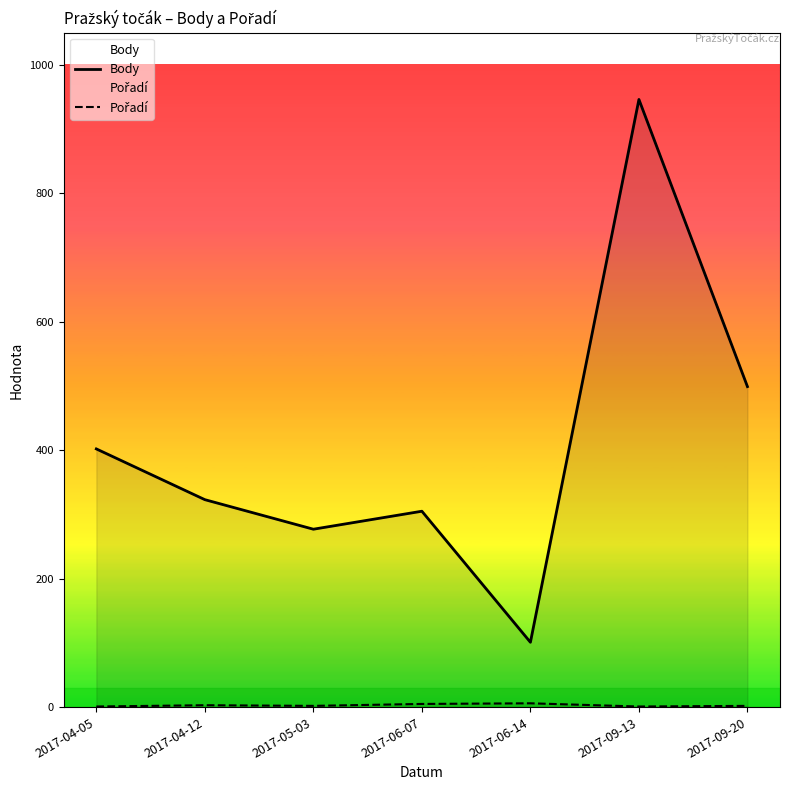

At which label is Pořadí closest to 3?

2017-04-12